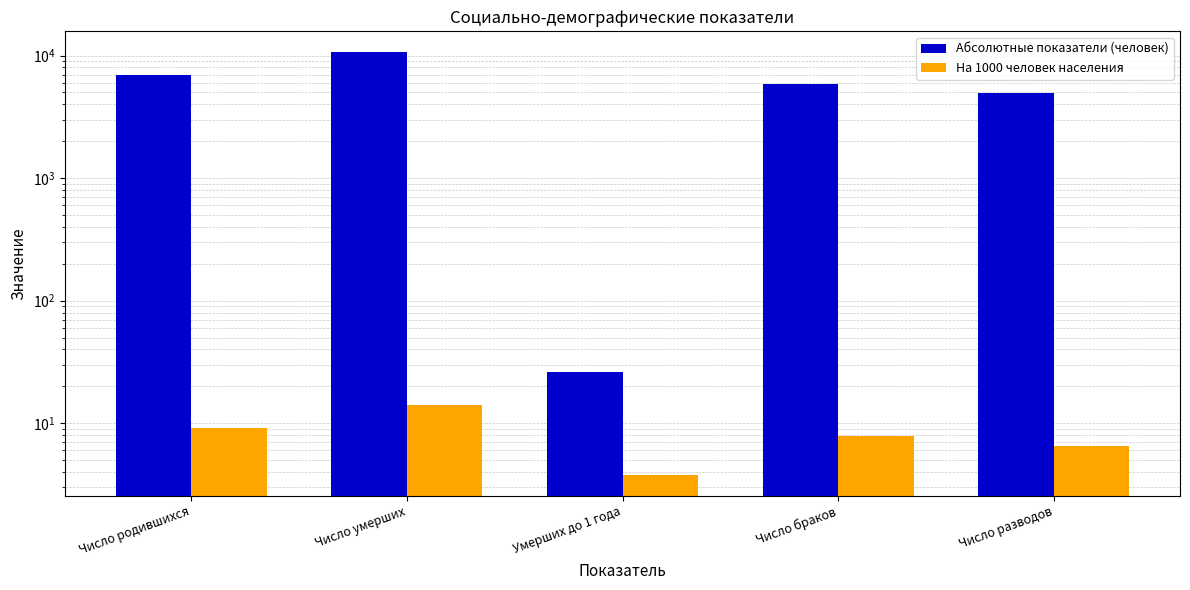

Which category has the lowest value in the На 1000 человек населения series?

Умерших до 1 года